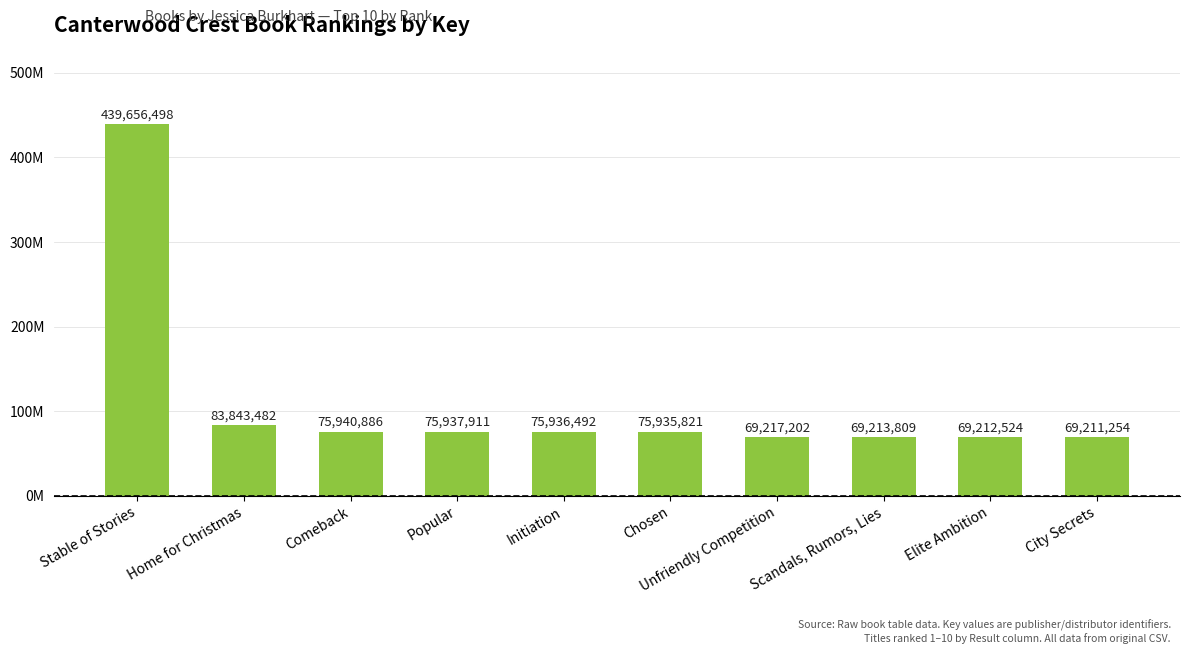

What is the sum of the values at Unfriendly Competition and Comeback?

145158088